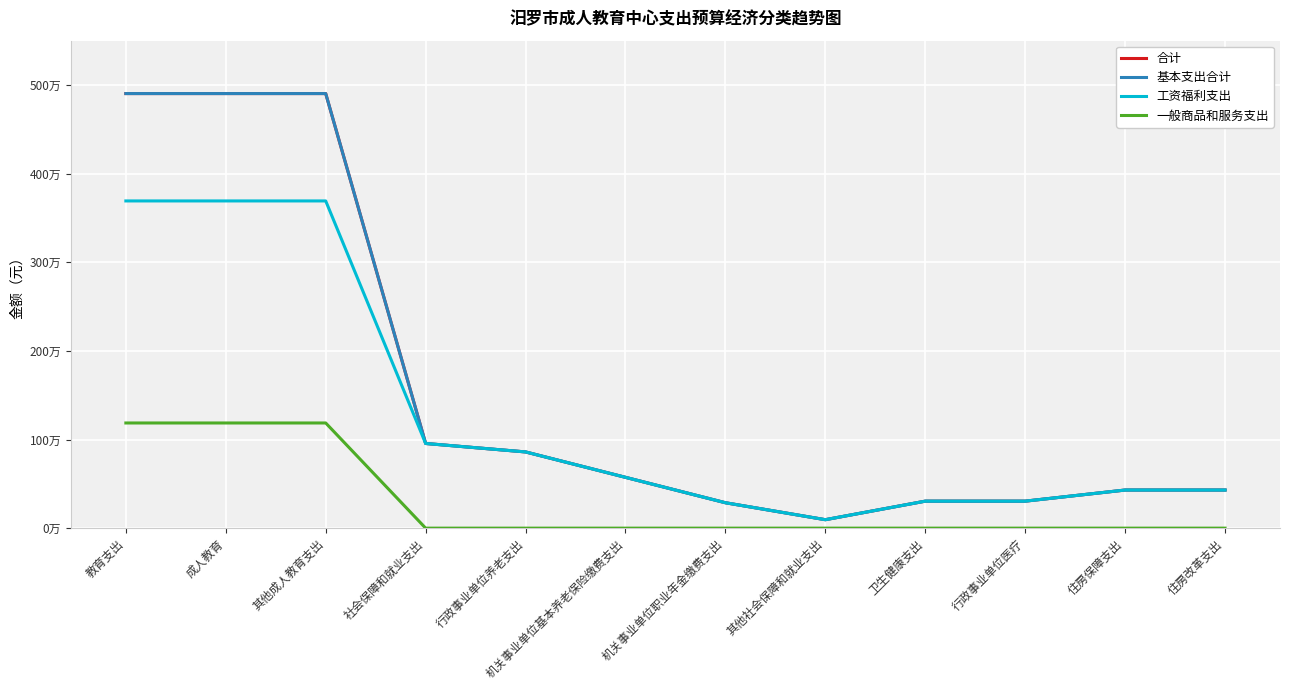

Which category has the highest value across all series?

教育支出